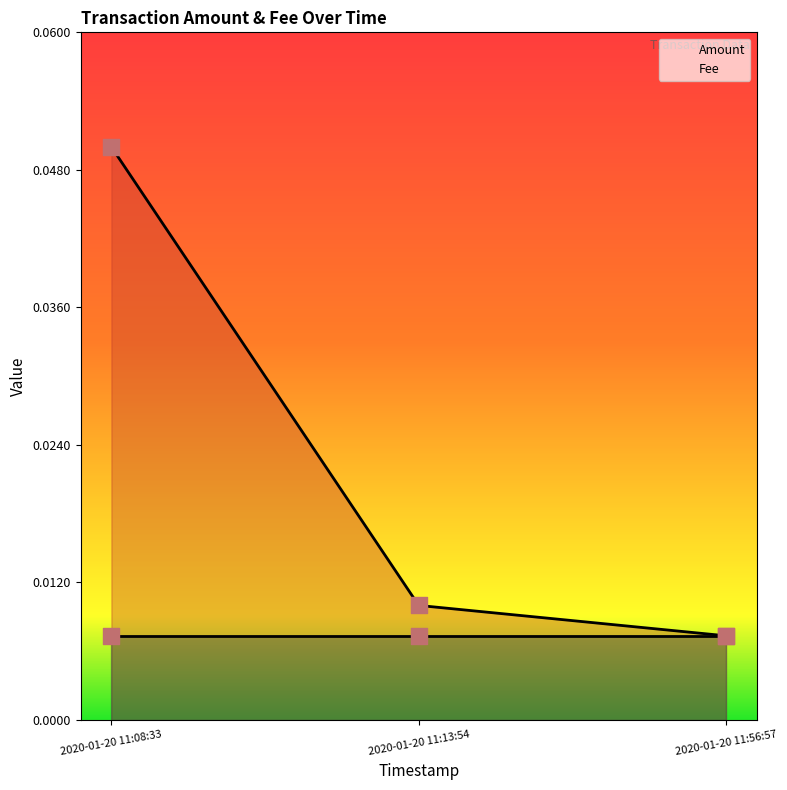

Which has a higher value, 2020-01-20 11:13:54 or 2020-01-20 11:56:57?

2020-01-20 11:13:54